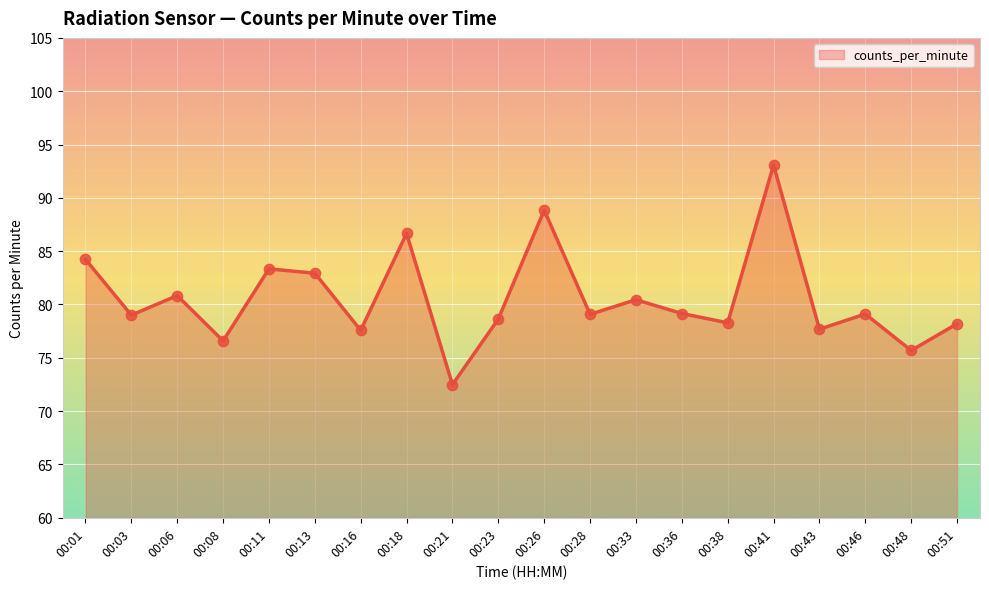

Approximately how many times larger is the value at 00:11 compared to 00:26?

0.9